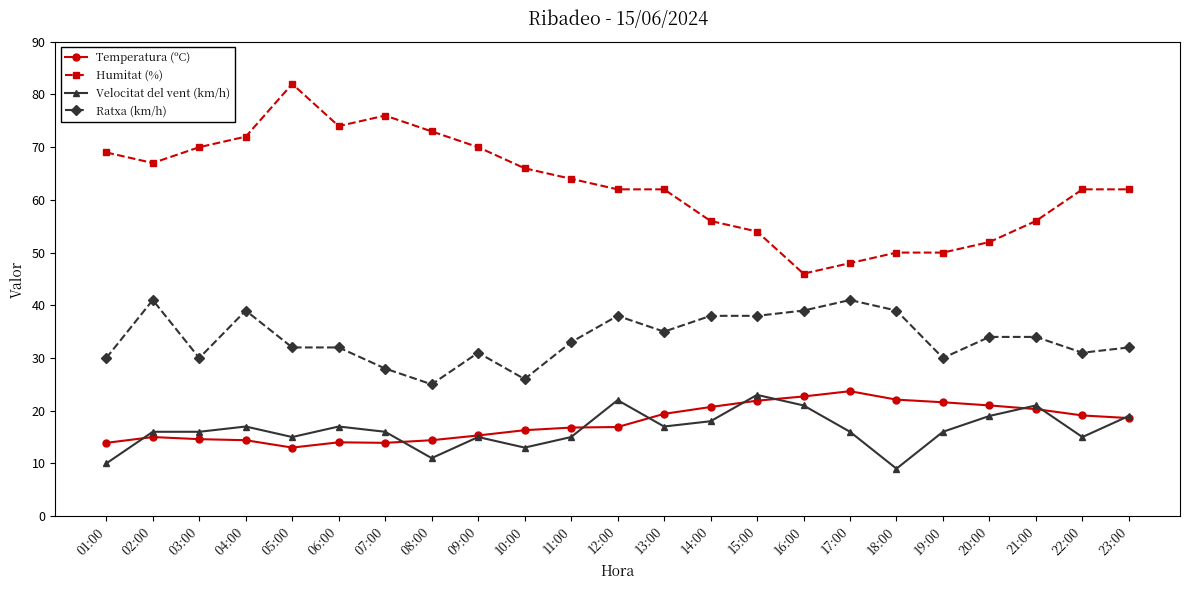

Which series has the largest range (max minus min)?

Humitat (%)